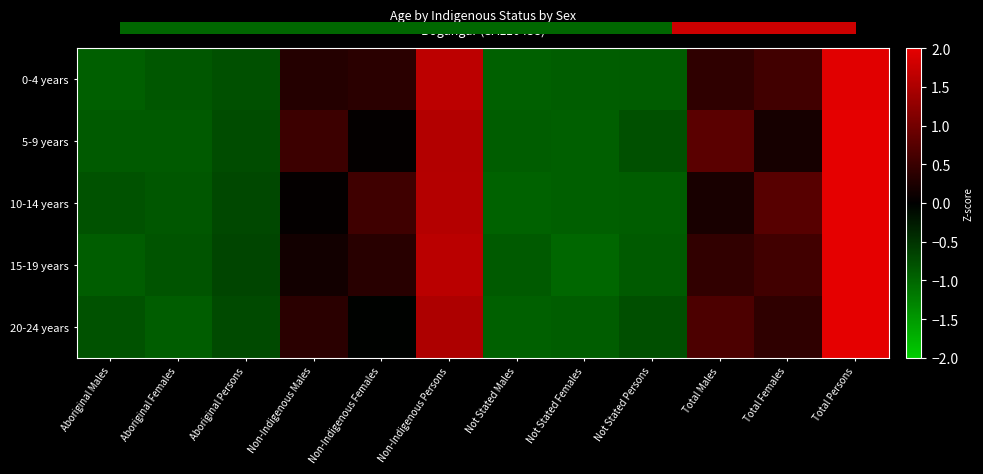

What is the maximum value for 0-4 years?

2.0